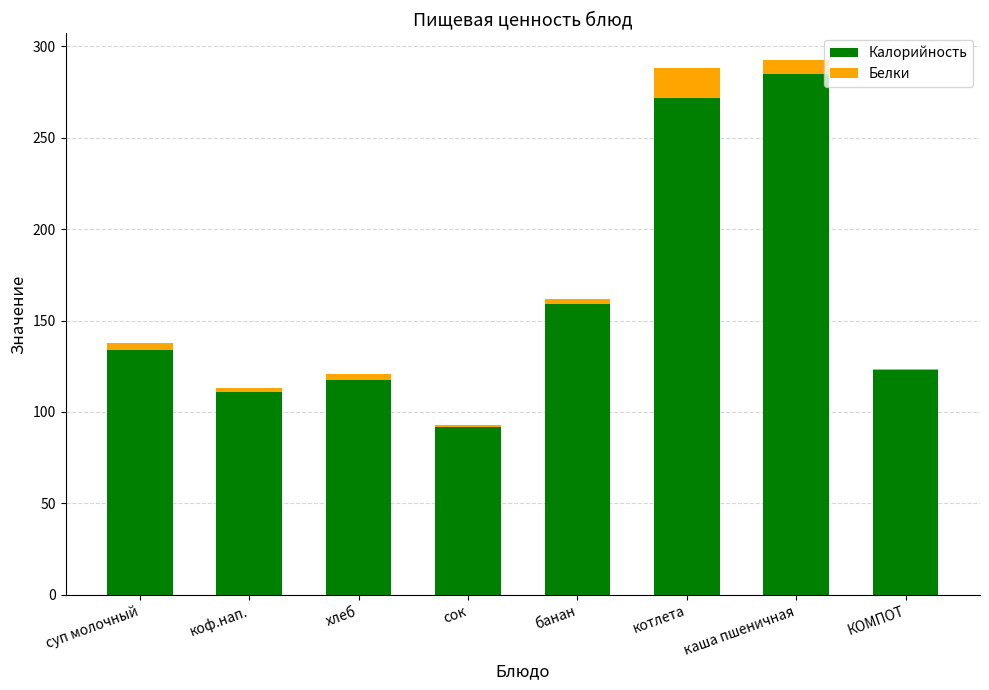

At which label is Калорийность closest to 188?

банан